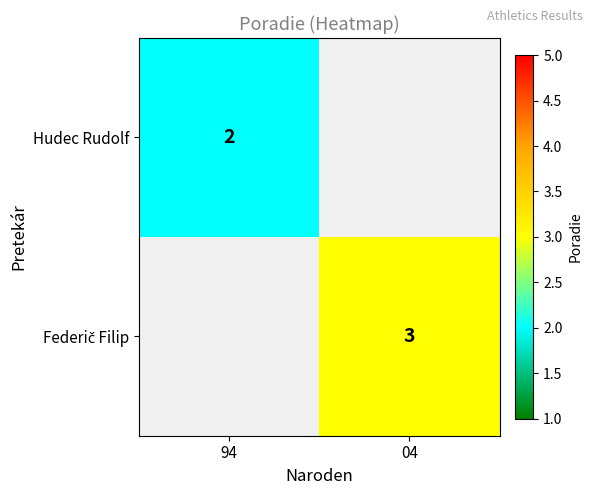

The value of Hudec Rudolf at 94 is 1. True or false?

False